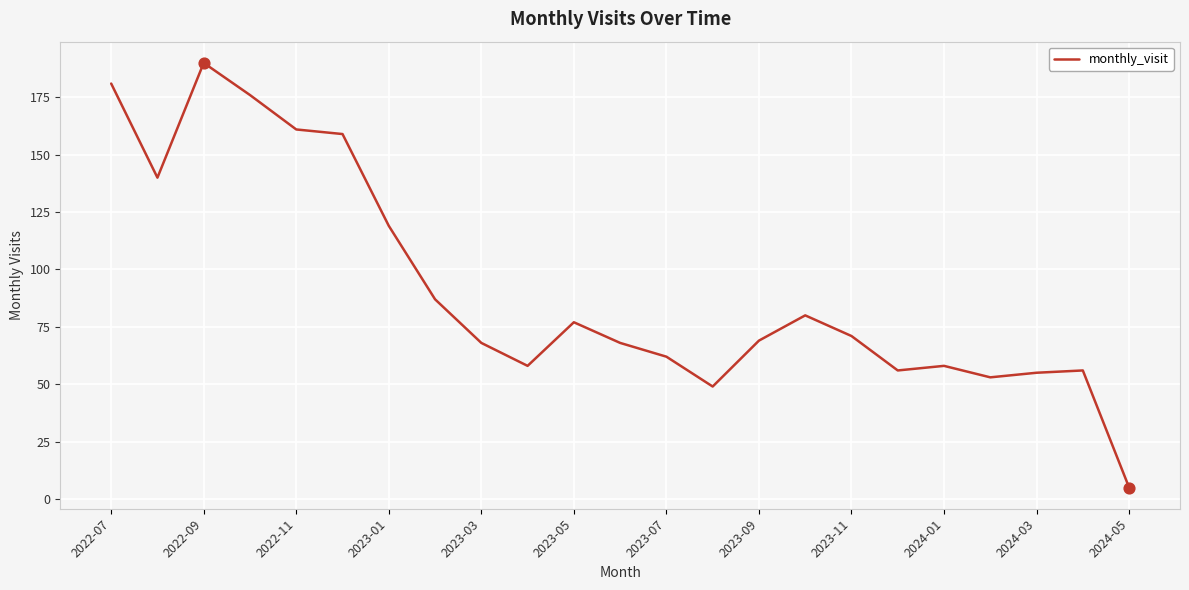

What is the maximum value shown in the chart?

190